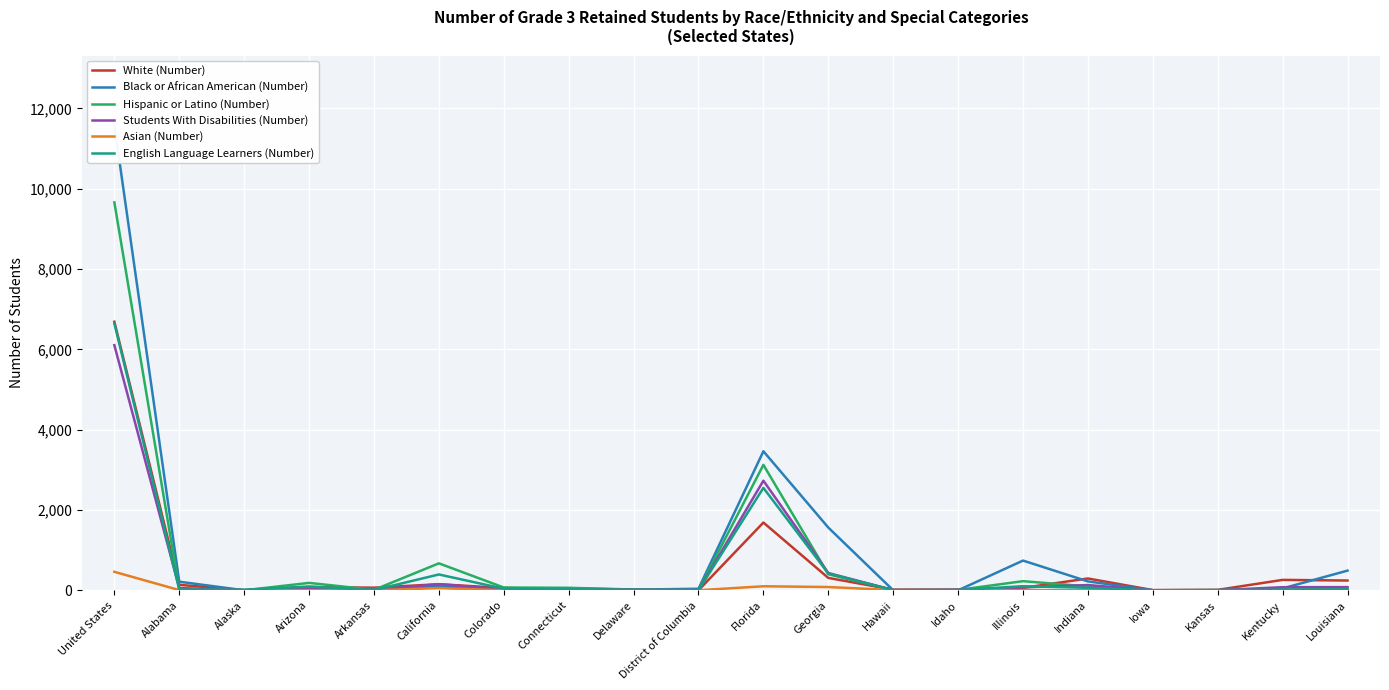

Which series changed the most between Florida and Illinois?

Hispanic or Latino (Number)